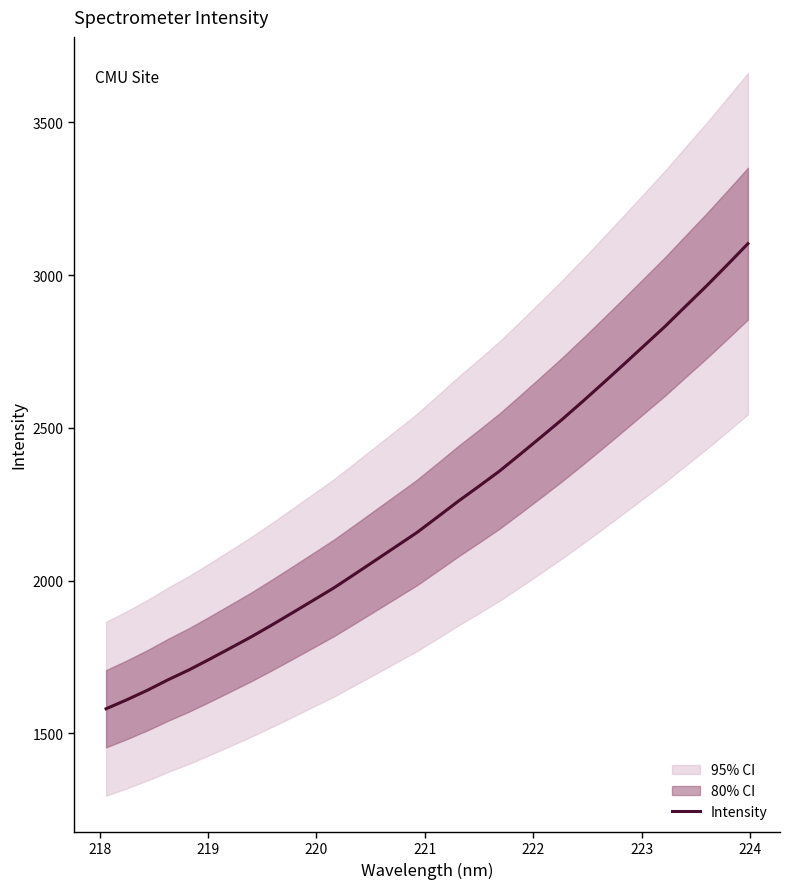

What is the minimum value for Intensity?

1580.4